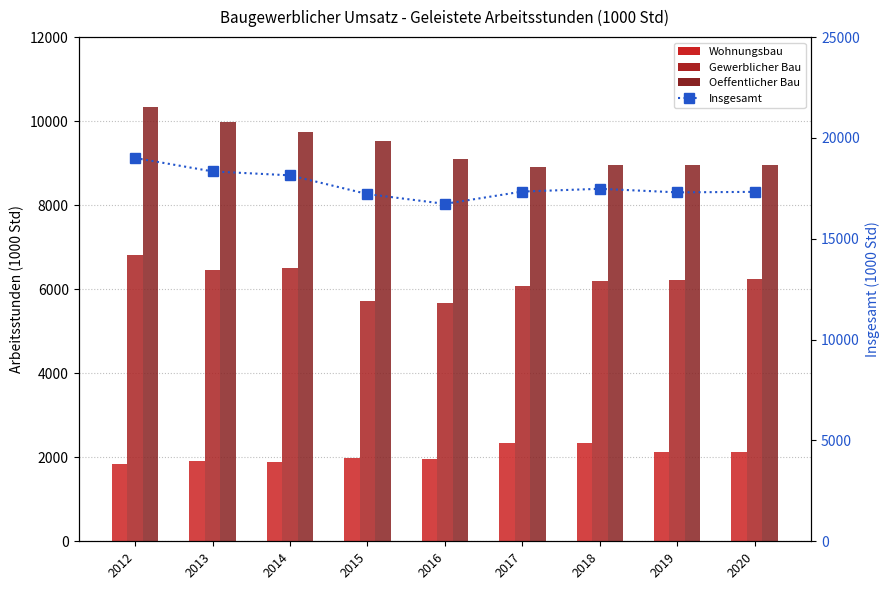

Does the chart contain stacked bars?

No